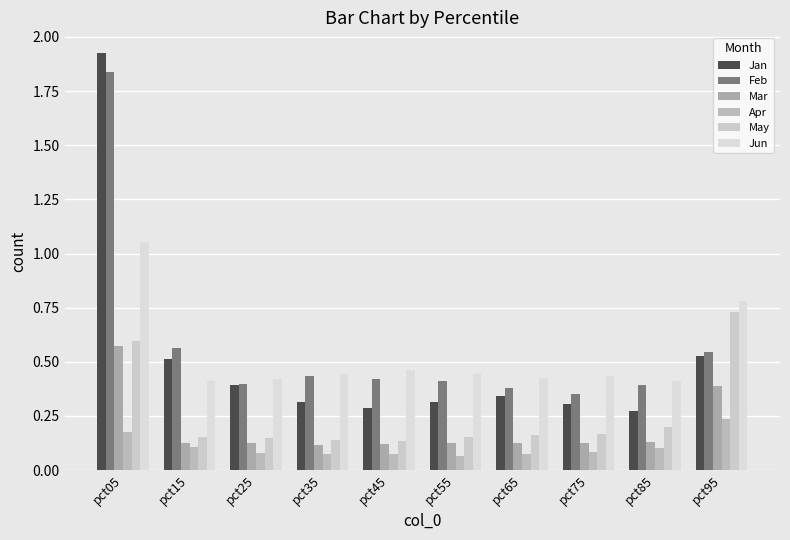

Between pct05 and pct75, which series saw the biggest shift?

Jan